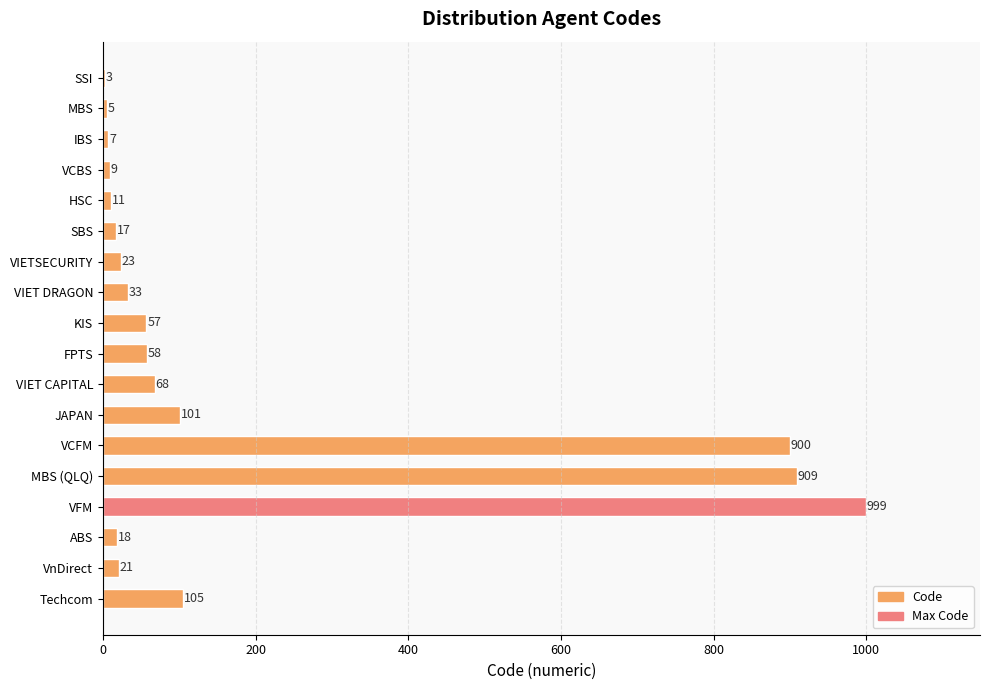

Reading top to bottom, what are all the values shown in this chart?

SSI=3	MBS=5	IBS=7	VCBS=9	HSC=11	SBS=17	VIETSECURITY=23	VIET DRAGON=33	KIS=57	FPTS=58	VIET CAPITAL=68	JAPAN=101	VCFM=900	MBS (QLQ)=909	VFM=999	ABS=18	VnDirect=21	Techcom=105